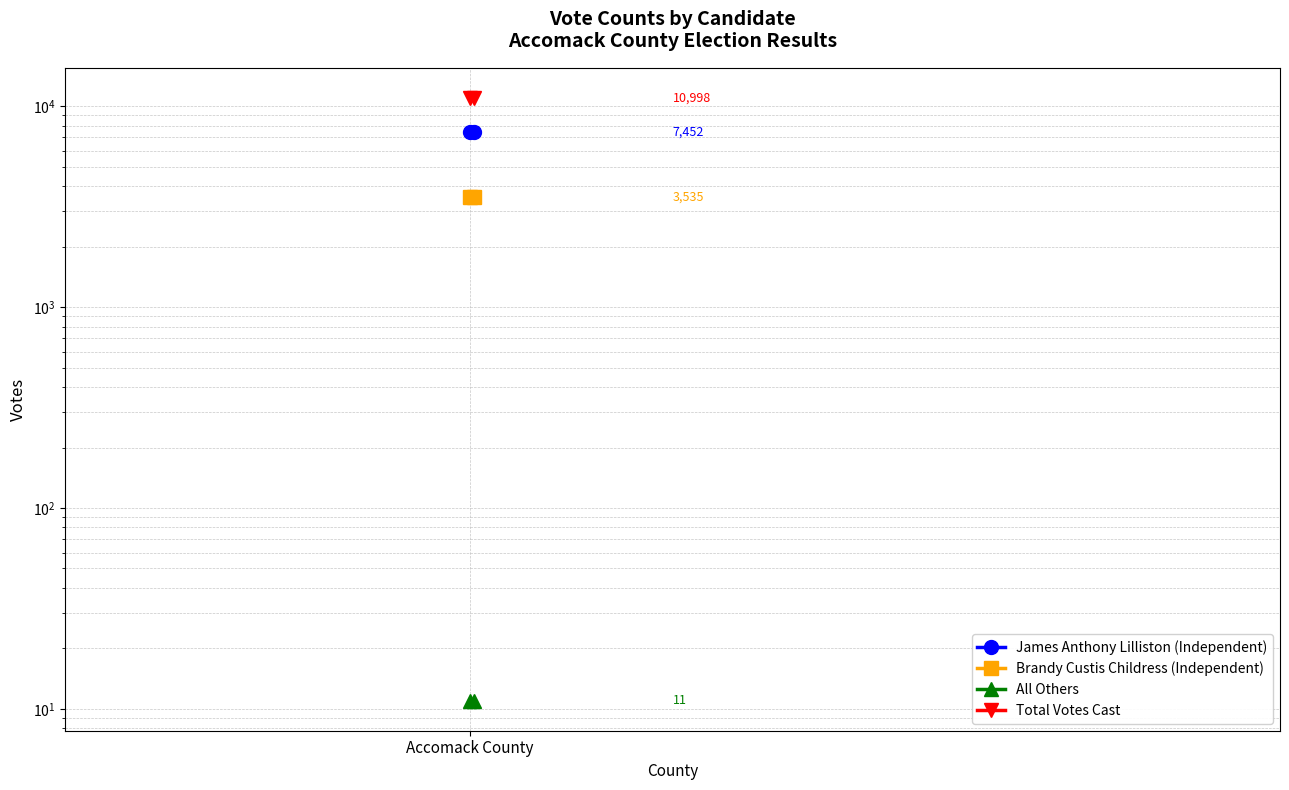

Count the number of data series in this chart.

4